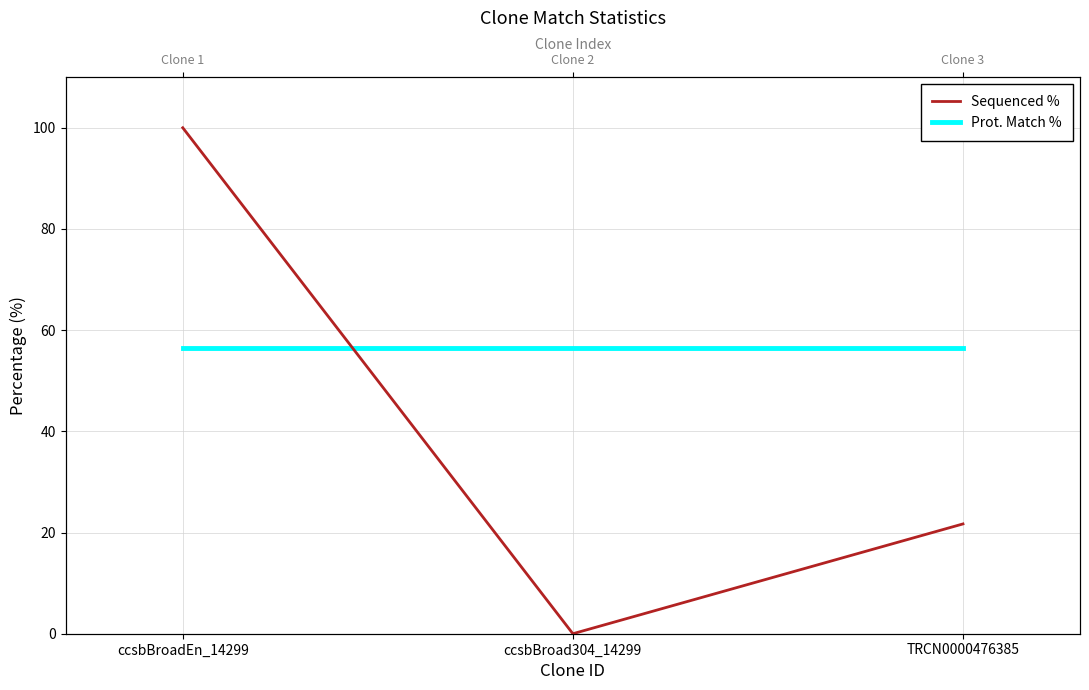

What is the maximum value shown in the chart?

100.0